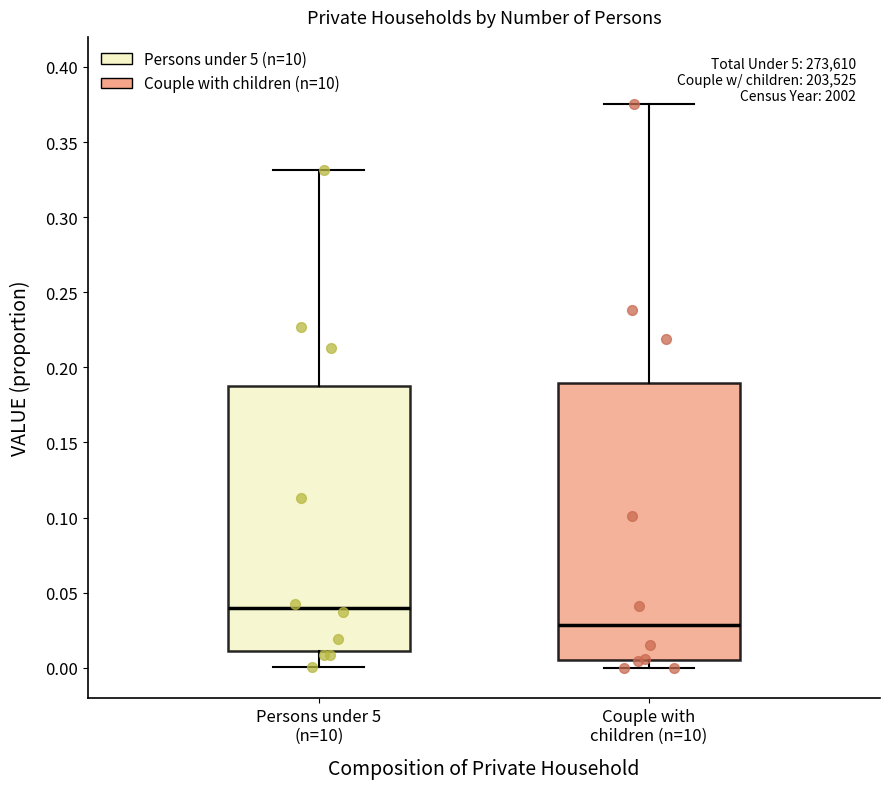

Comparing the boxes themselves (not the whiskers), which one is the tallest?

Couple with children (n=10)